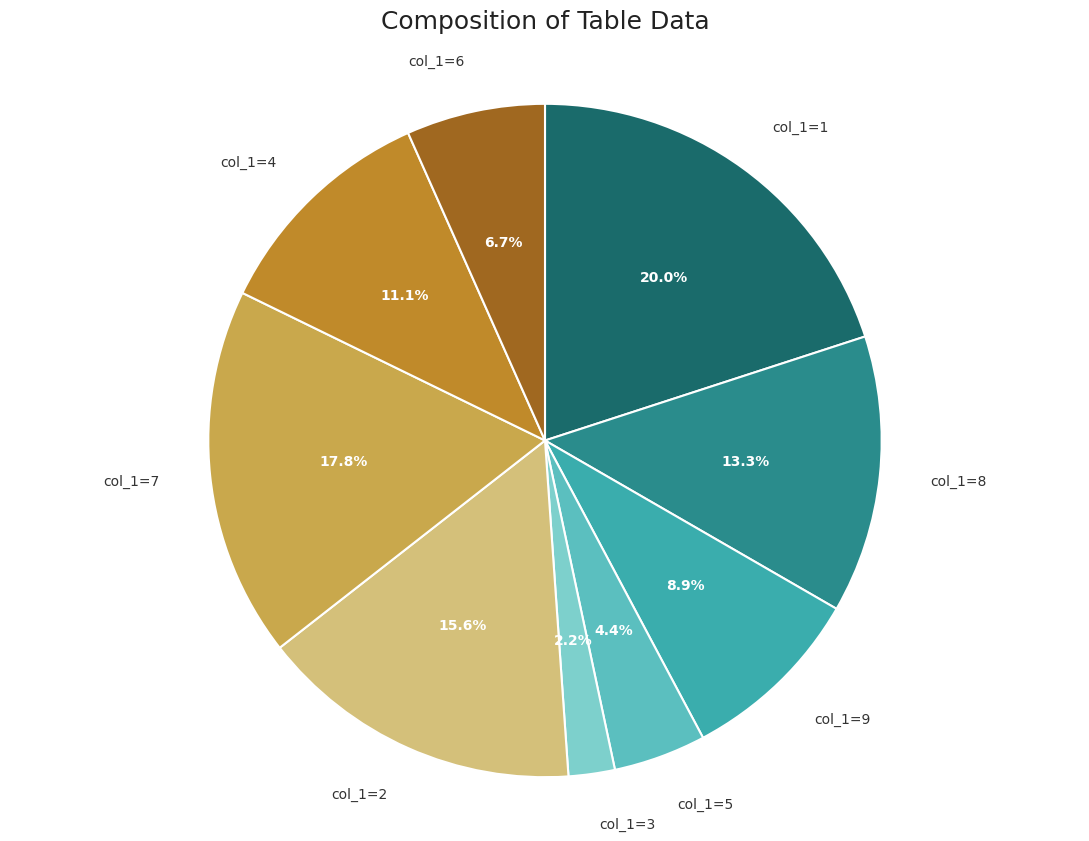

Is there any slice that represents more than half of the pie?

No